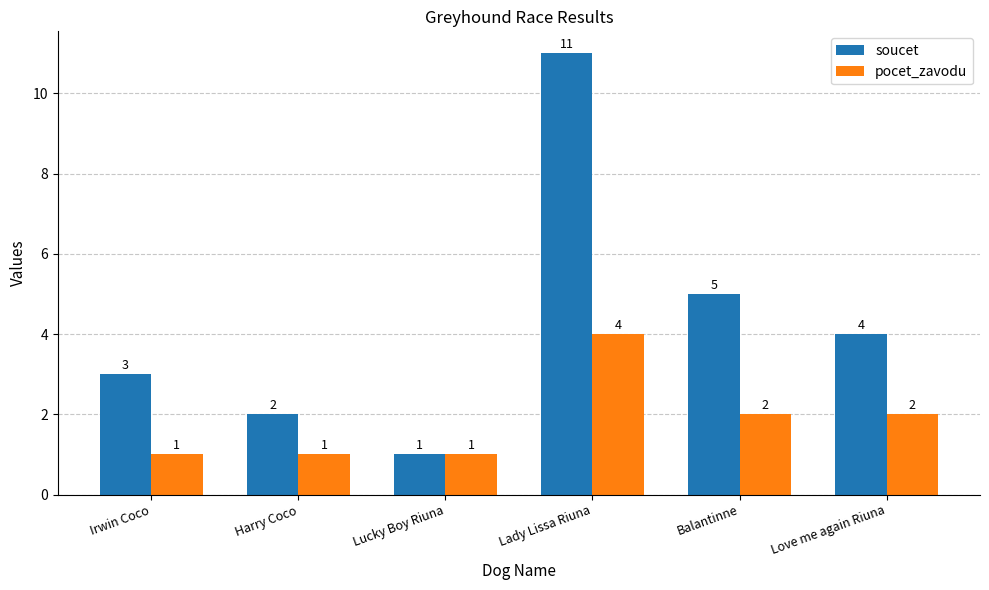

What is the sum of the pocet_zavodu values at Irwin Coco and Lady Lissa Riuna?

5